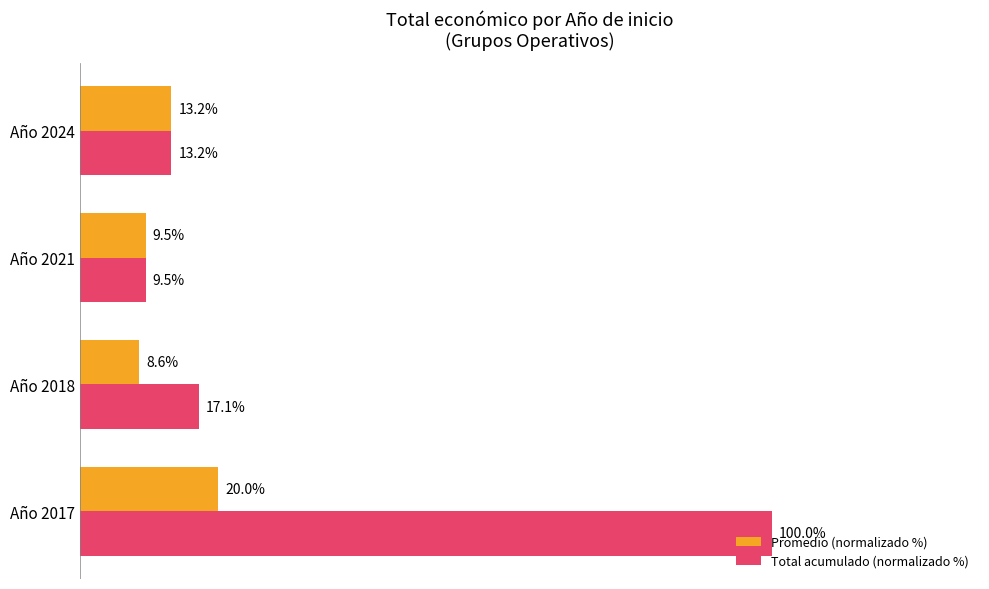

At Año 2017, list the series in order from largest to smallest.

Total acumulado (normalizado %), Promedio (normalizado %)